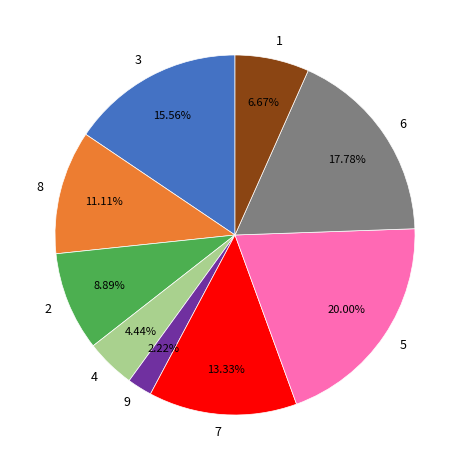

To the nearest percent, what is the average slice percentage?

11%